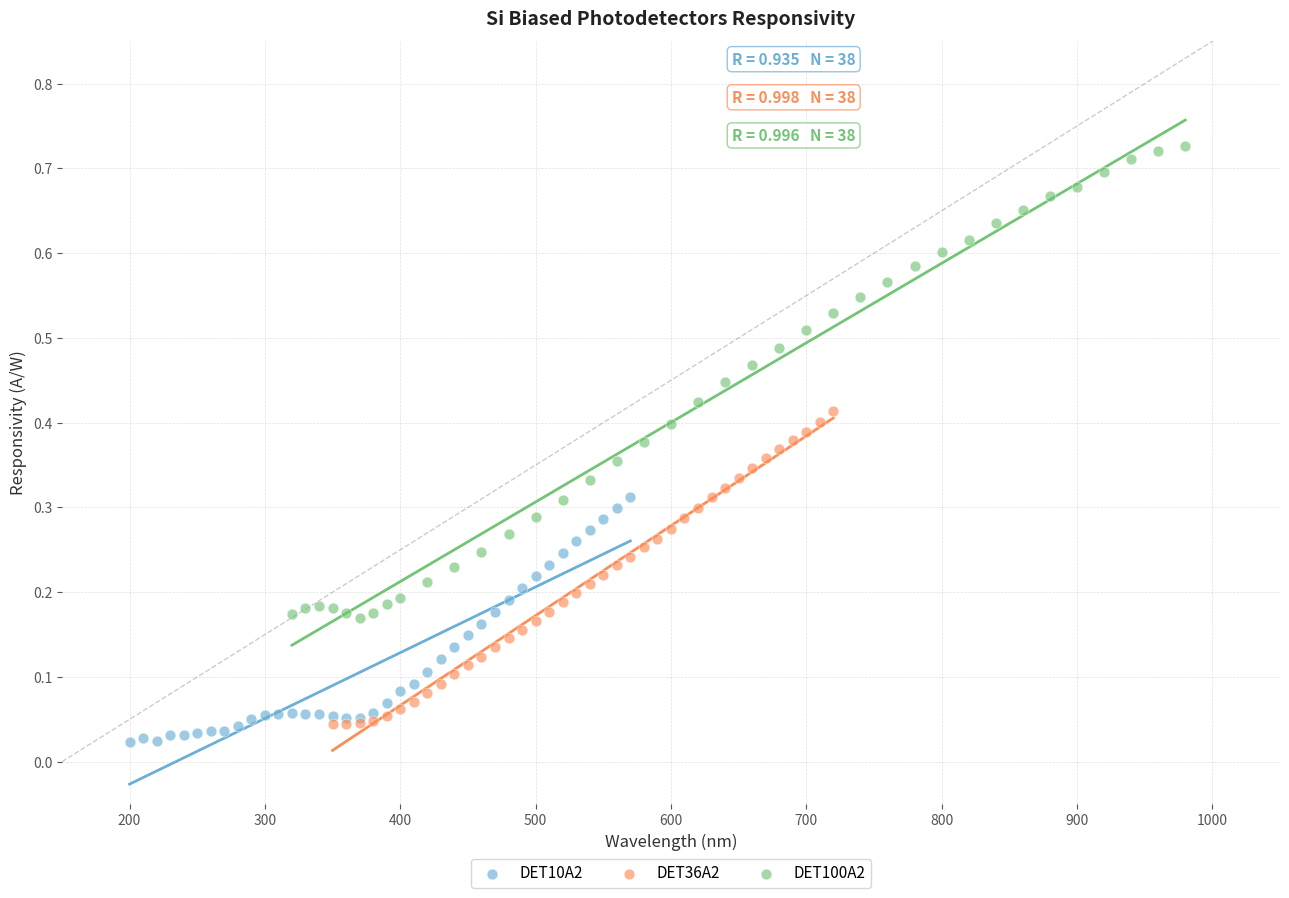

Which series reaches the maximum Y coordinate?

DET100A2